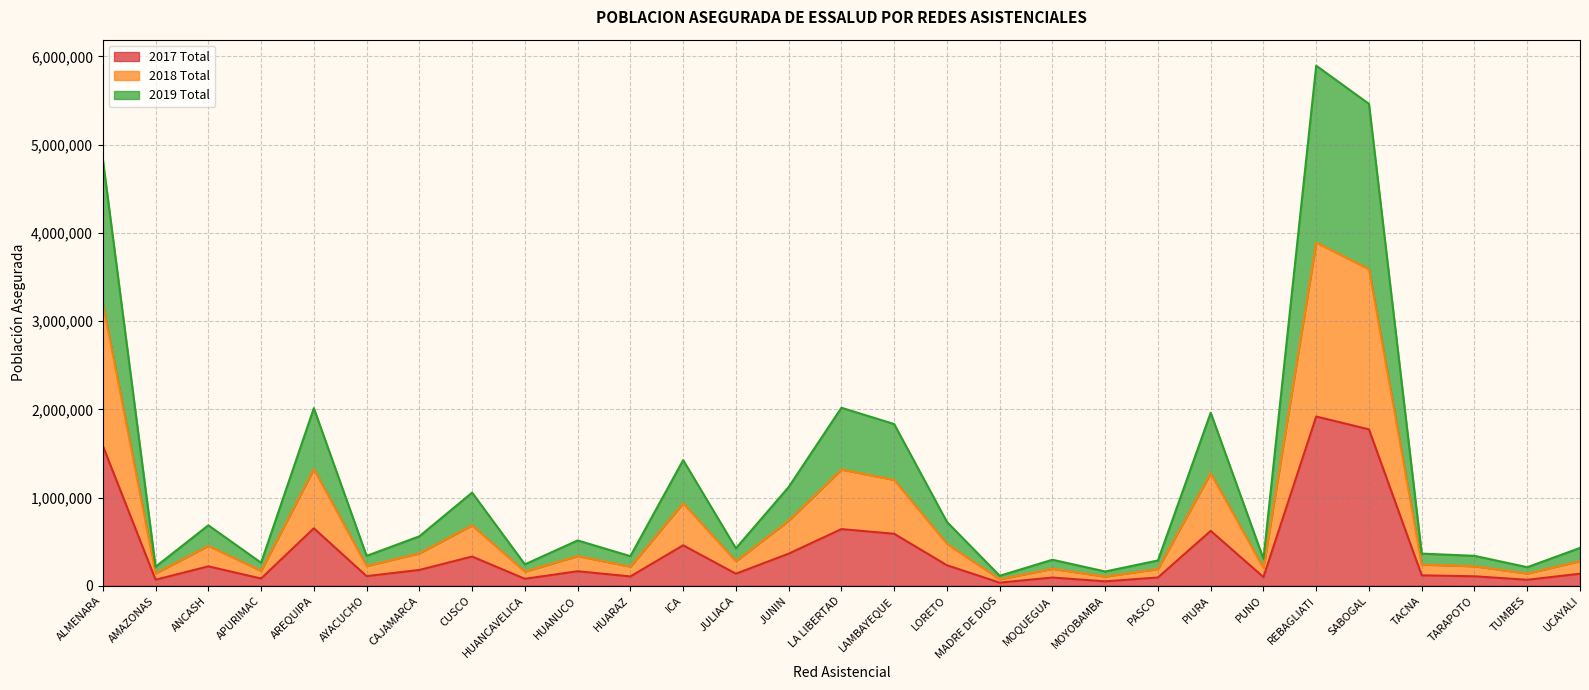

What value does the 2017 Total series have at TARAPOTO, to the nearest 100?

108400